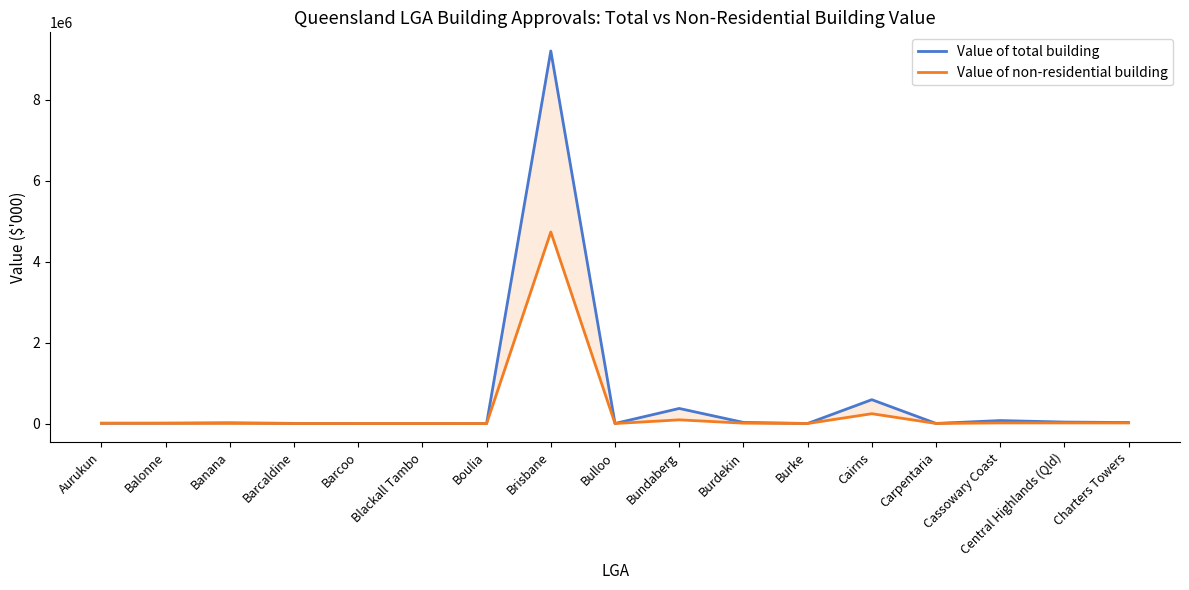

The value of Value of non-residential building at Bundaberg is 91866.0. True or false?

True